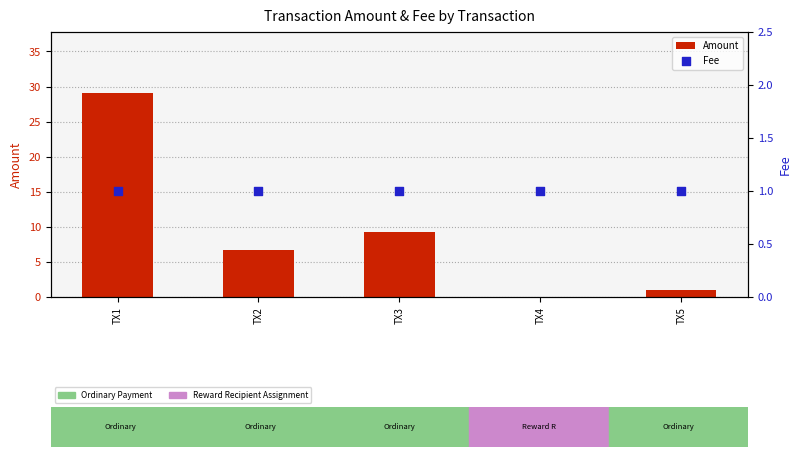

What is the total value across all series at TX2?

7.7